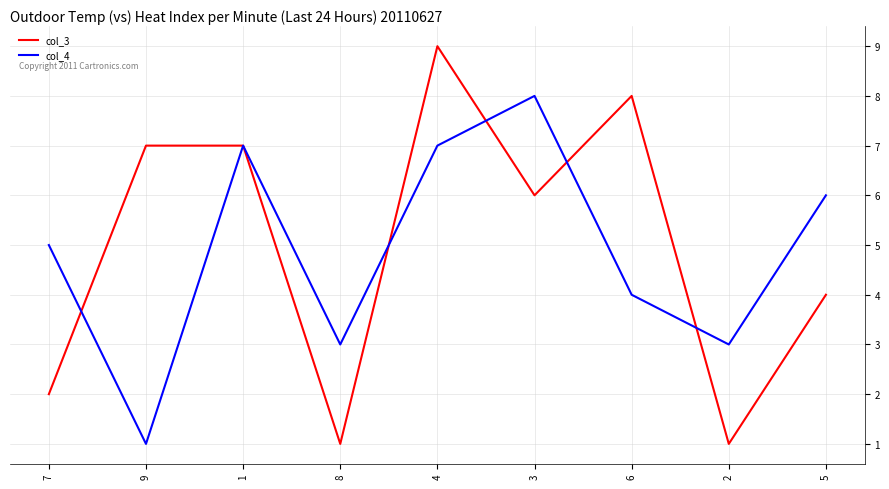

What position from the left is 4?

5